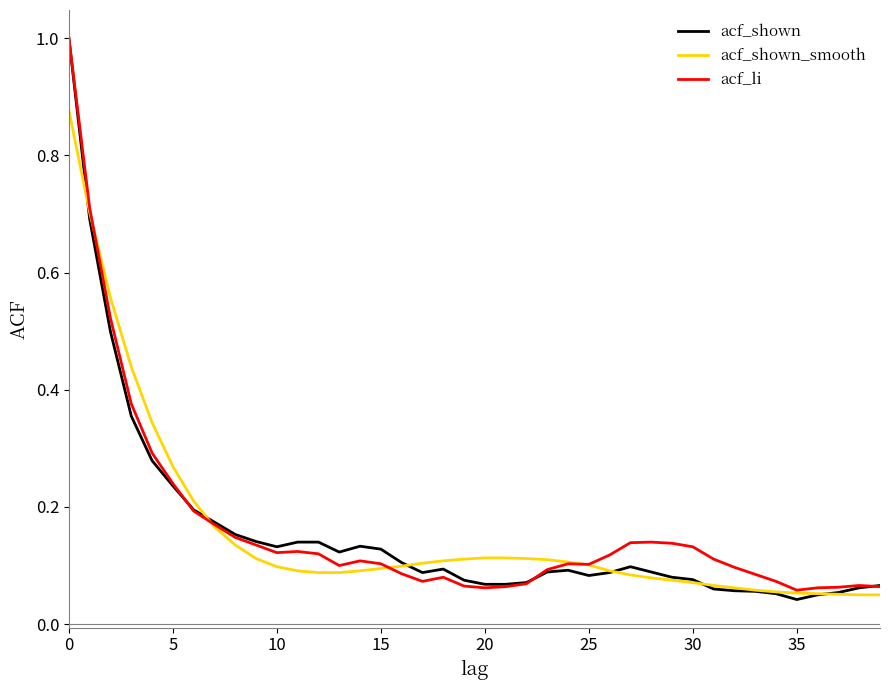

Which series has the widest spread of values?

acf_shown